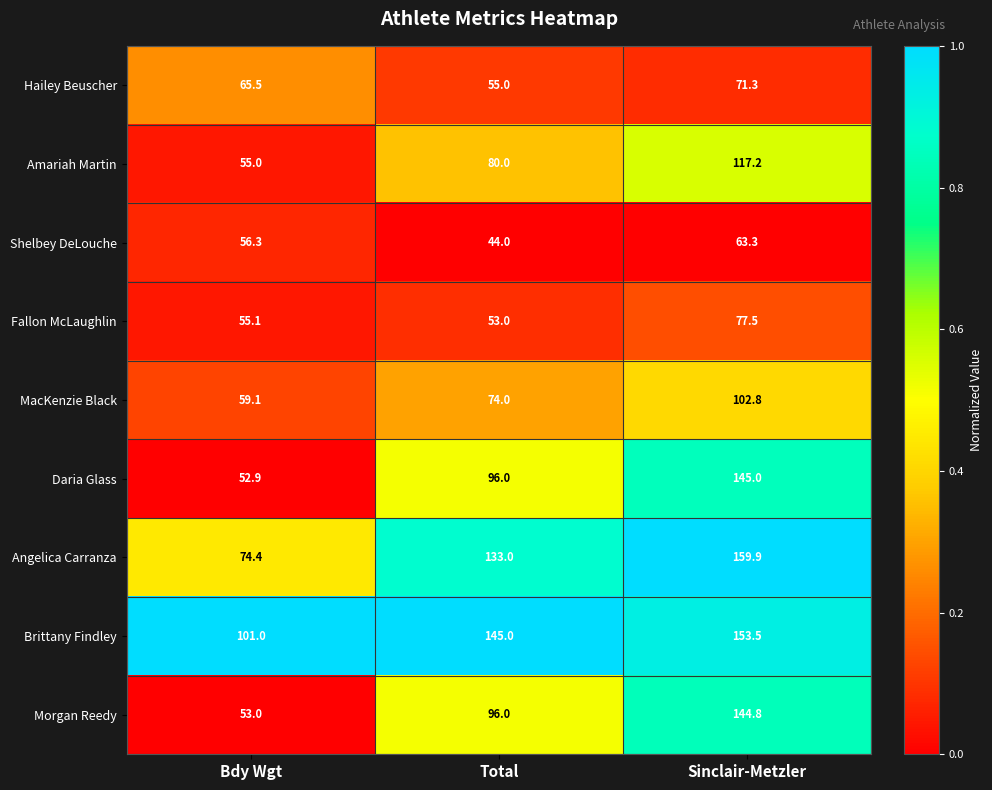

How many series are shown in this chart?

9